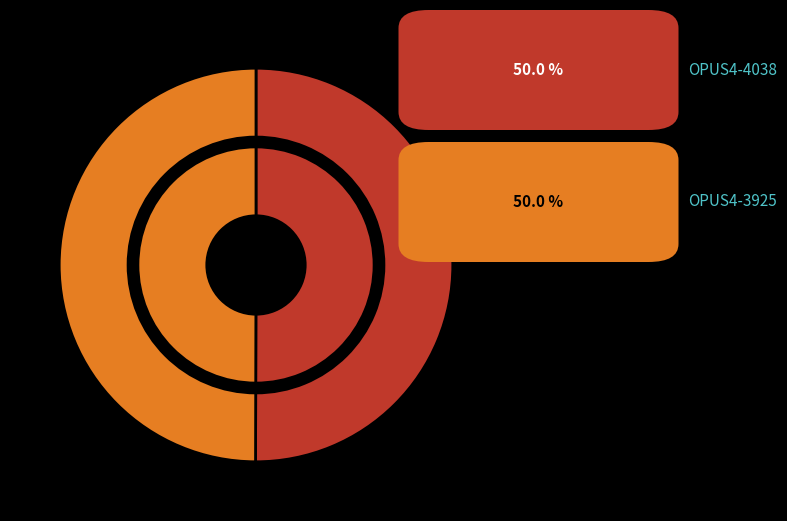

To the nearest percent, what percentage of the pie is OPUS4-4038?

50%